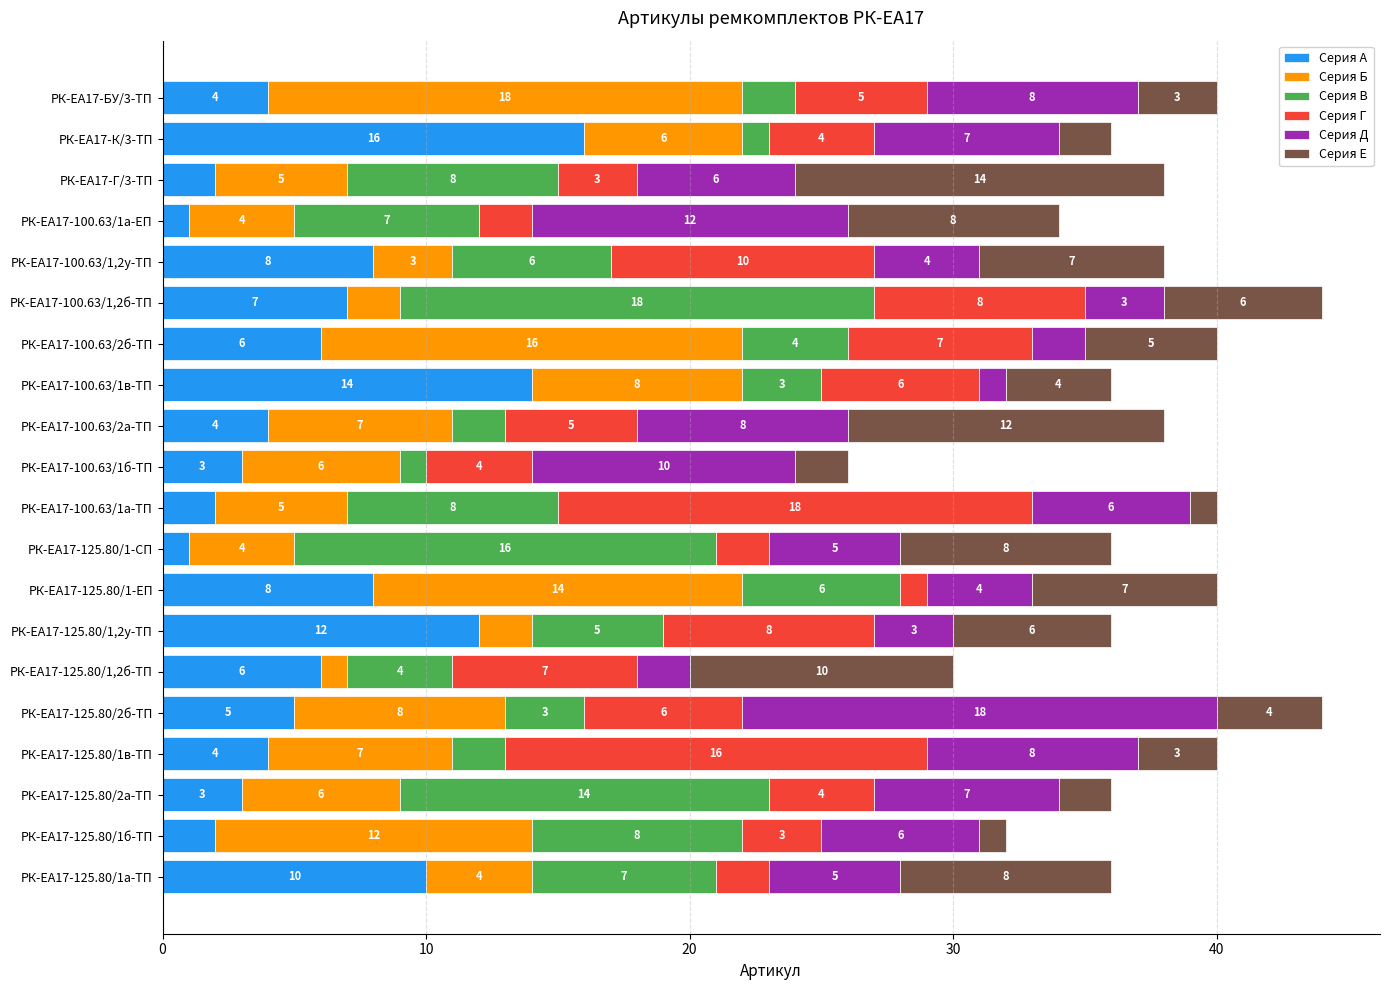

What is the total value across all series at РК-ЕА17-БУ/3-ТП?

40